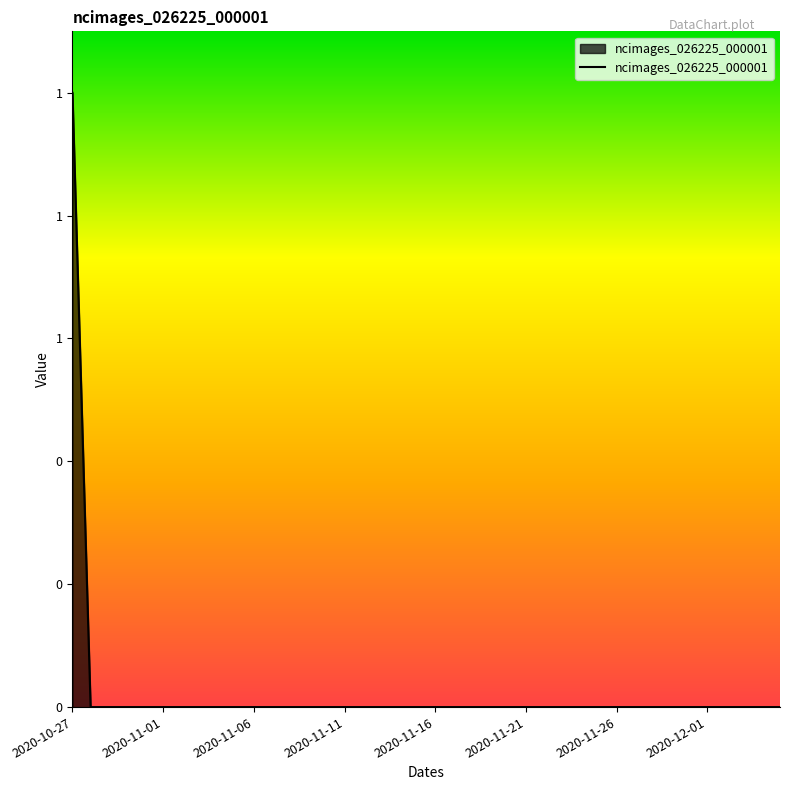

Does the chart display data point markers on the line(s)?

No